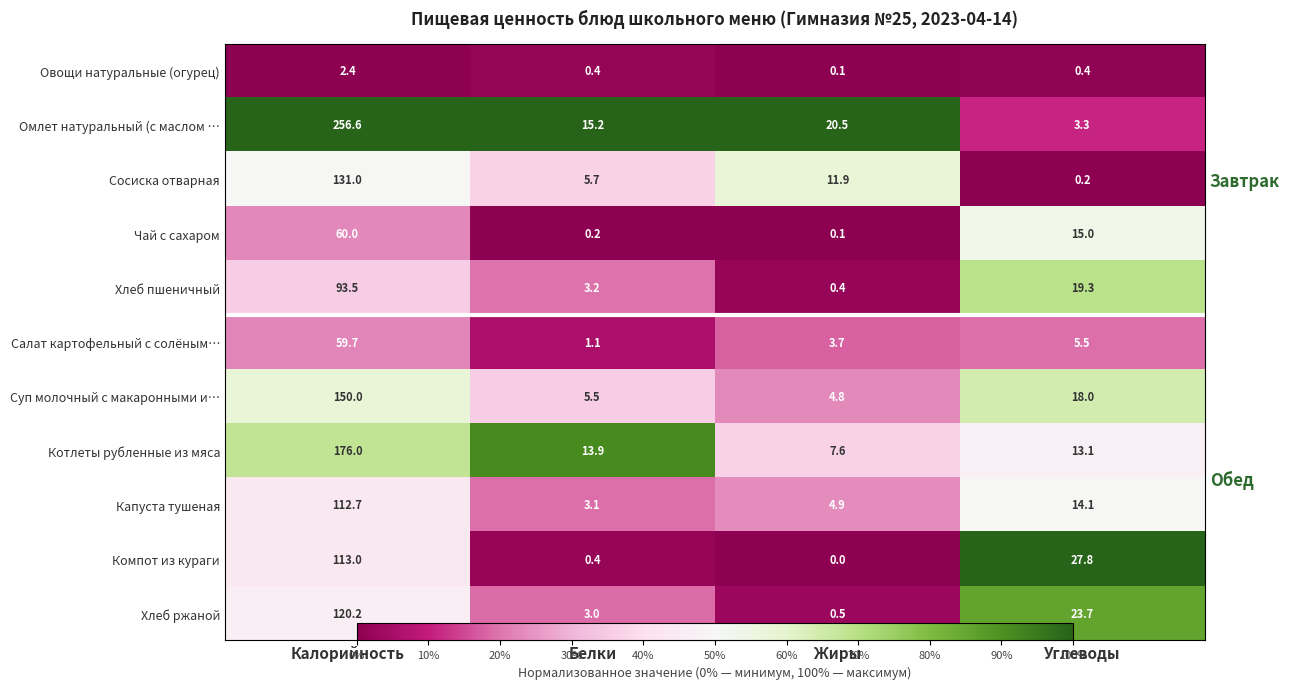

Rank the categories by Суп молочный с макаронными и… value from highest to lowest.

Углеводы, Калорийность, Белки, Жиры